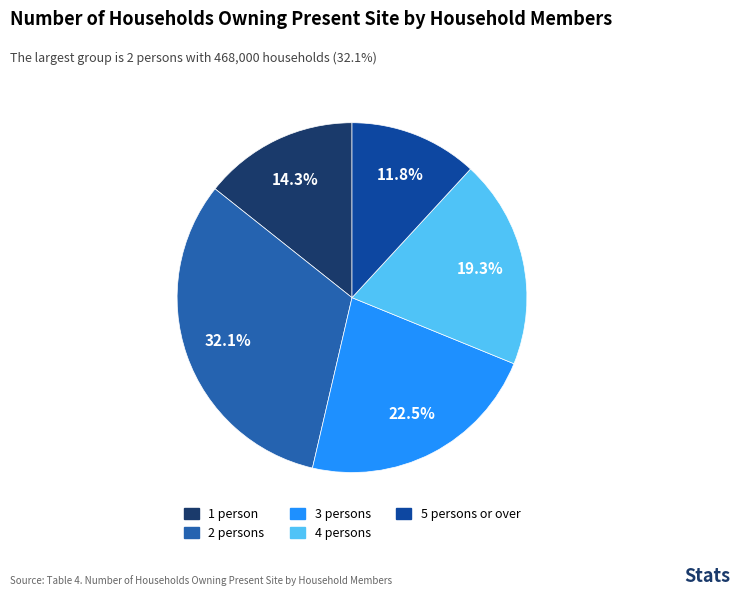

Which slice is the largest?

2 persons